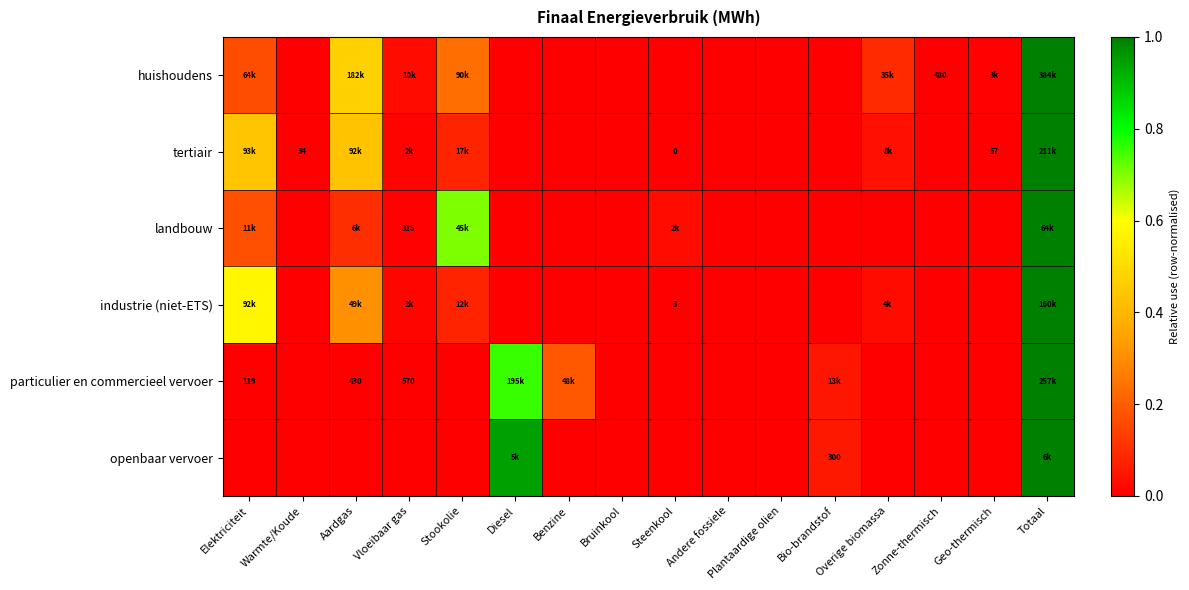

At which label does landbouw reach its minimum?

Warmte/Koude